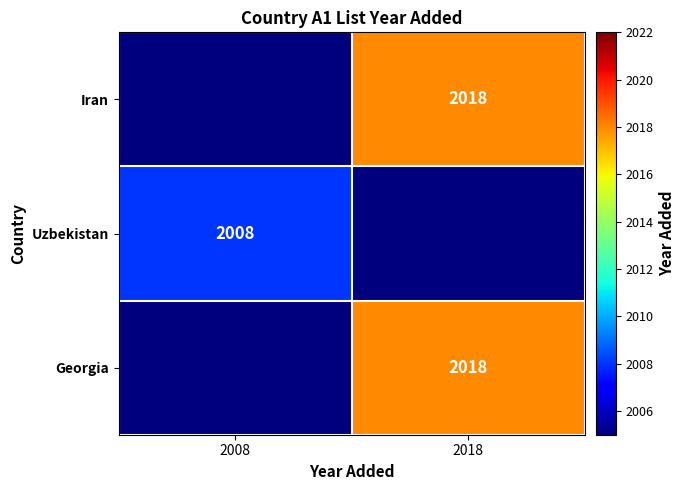

True or false: Iran has a value of 868 at 2018.

False